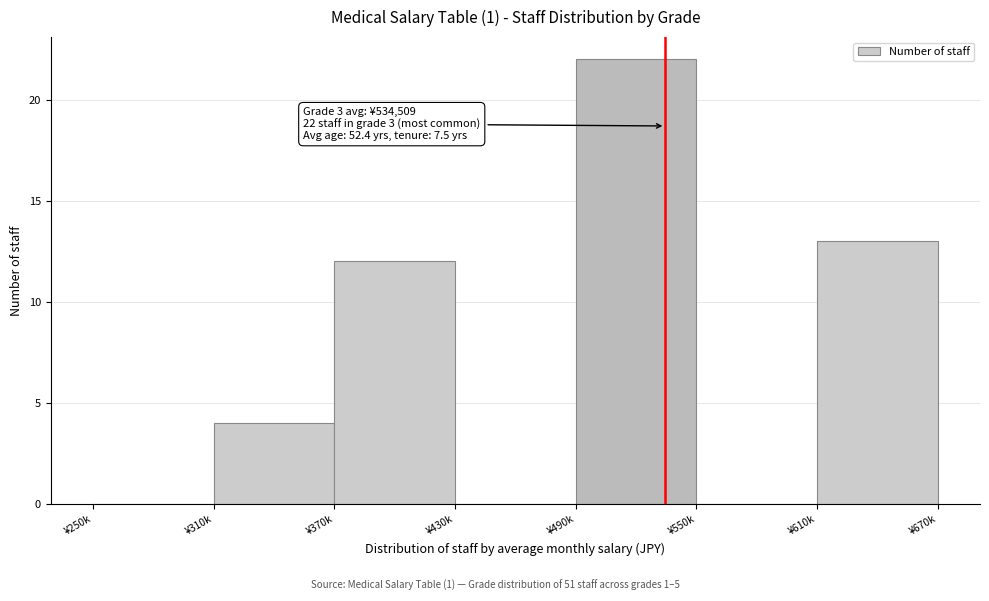

Reading left to right, extract all data points from this chart.

¥250k=0	¥310k=4	¥370k=12	¥430k=0	¥490k=22	¥550k=0	¥610k=13